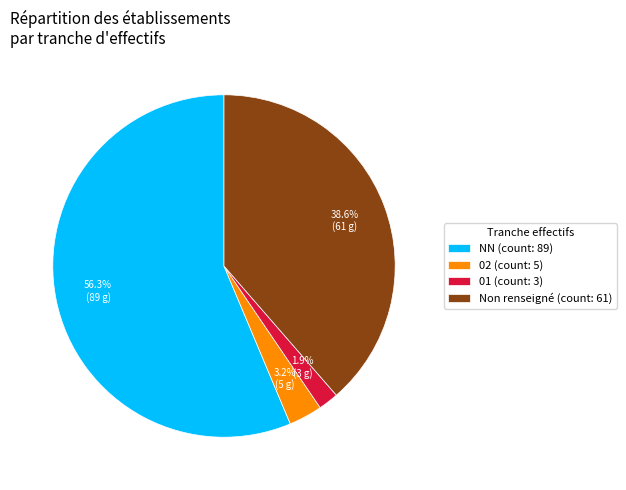

What portion of the pie excludes 02 (count: 5)?

96.8%